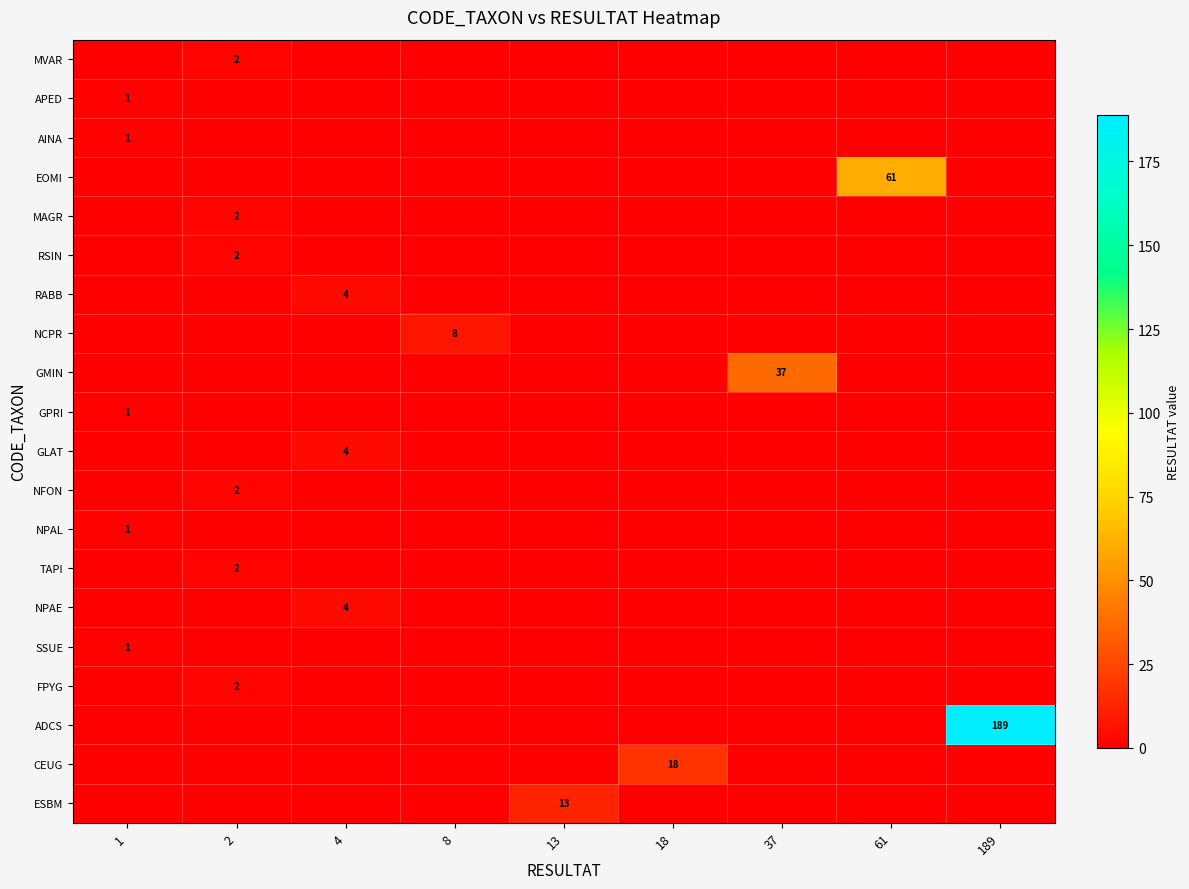

Is it true that ADCS equals 81 at 189?

False